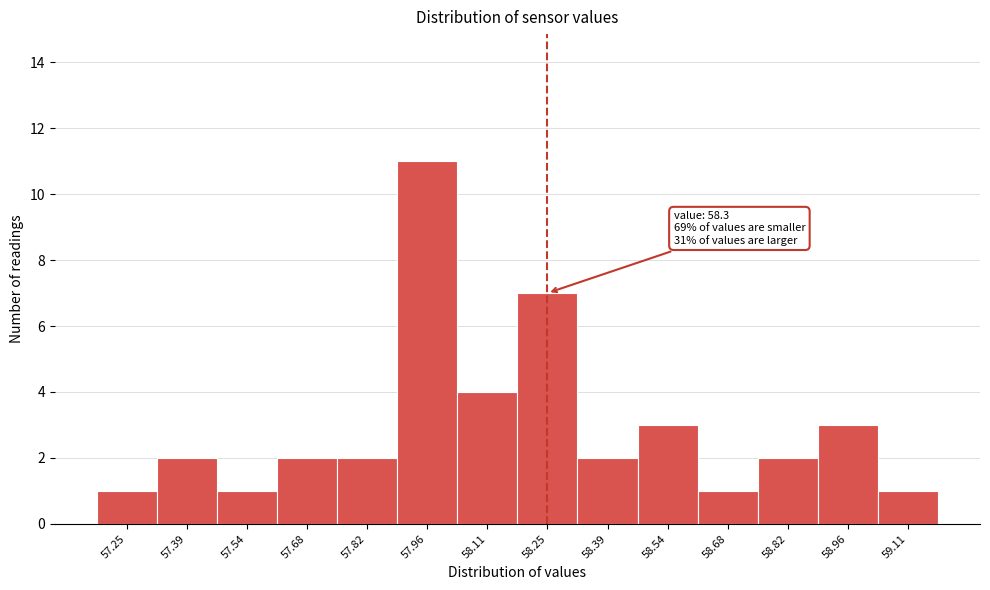

Reading left to right, extract all data points from this chart.

1	2	1	2	2	11	4	7	2	3	1	2	3	1